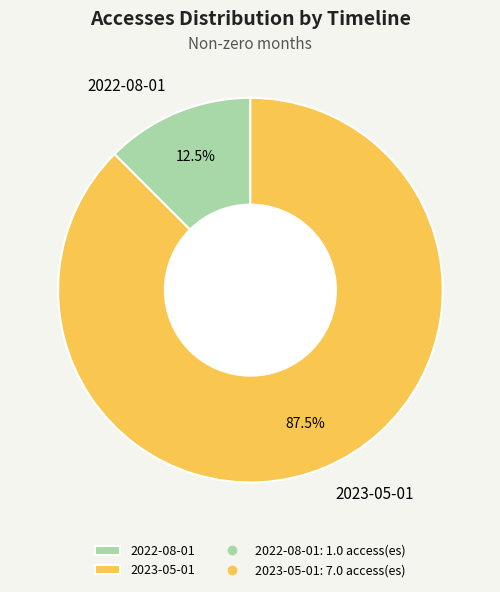

Rank the categories by value from lowest to highest.

2022-08-01, 2023-05-01